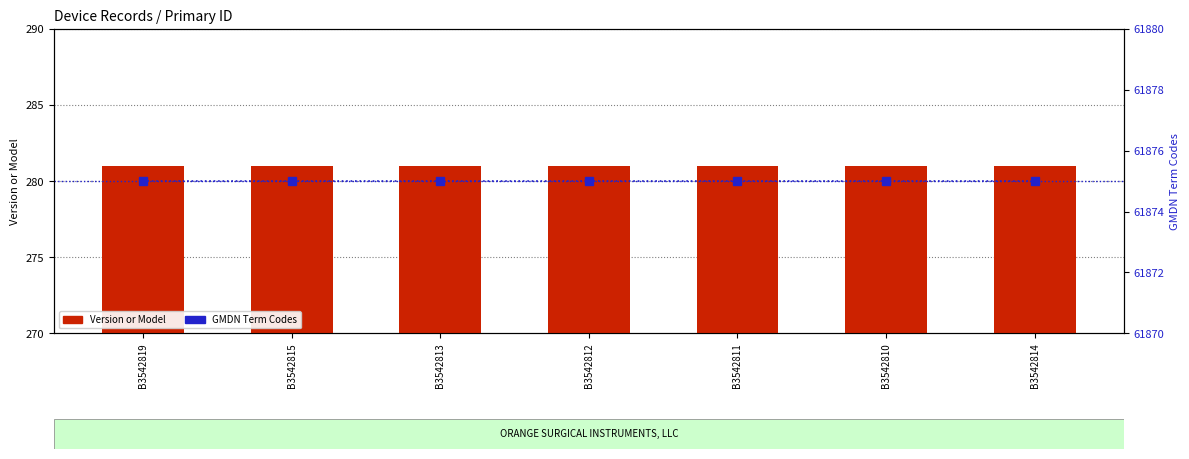

What is the label of the 5th bar from the right?

B3542813